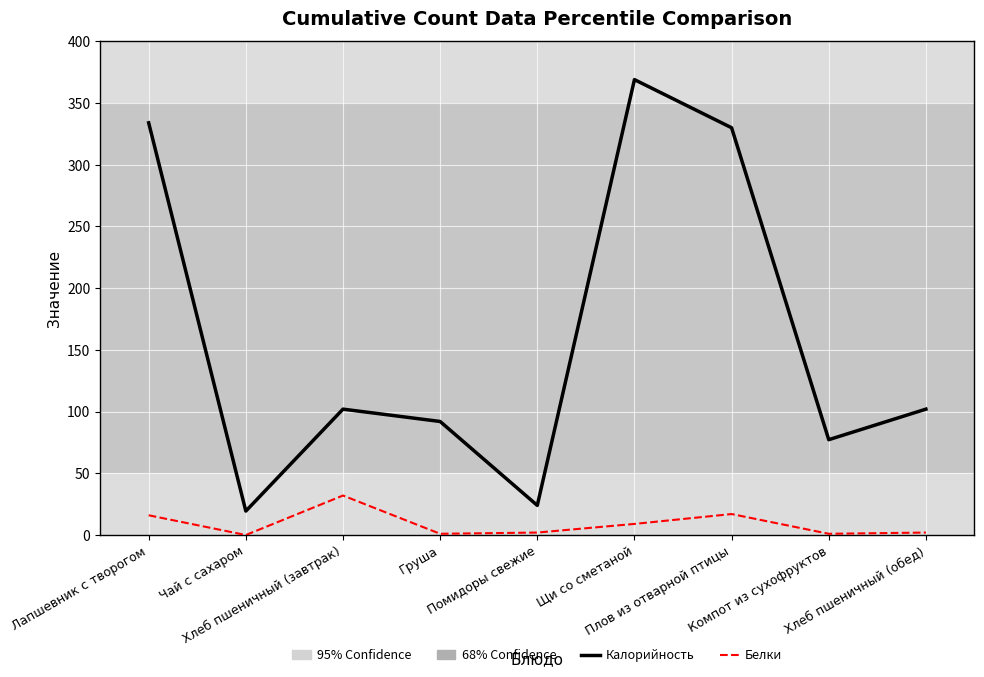

Which series has the widest spread of values?

Калорийность